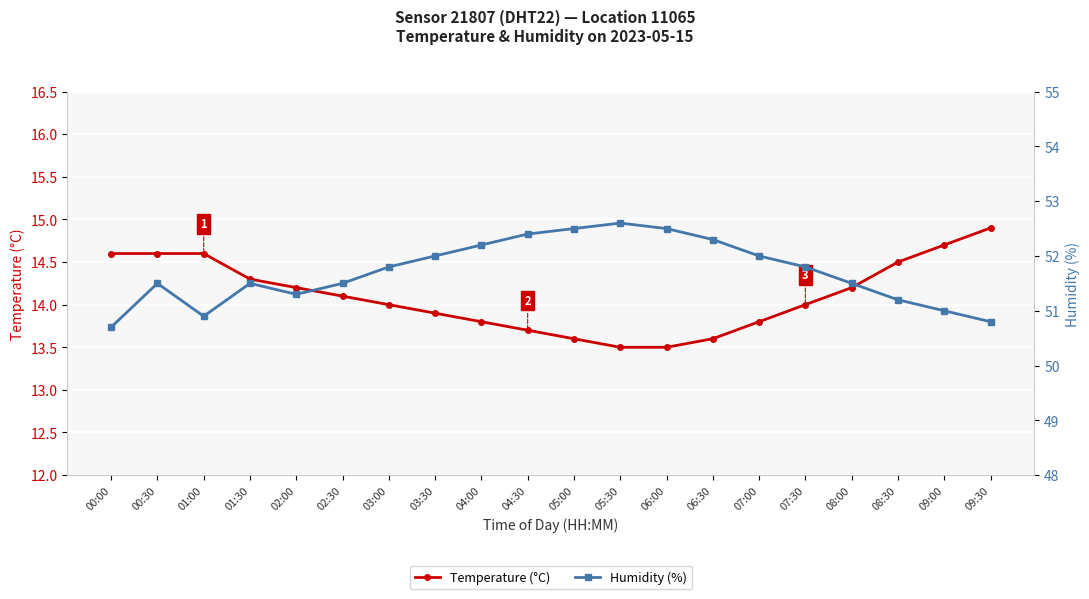

Is it true that Temperature (°C) equals 14.2 at 02:00?

True